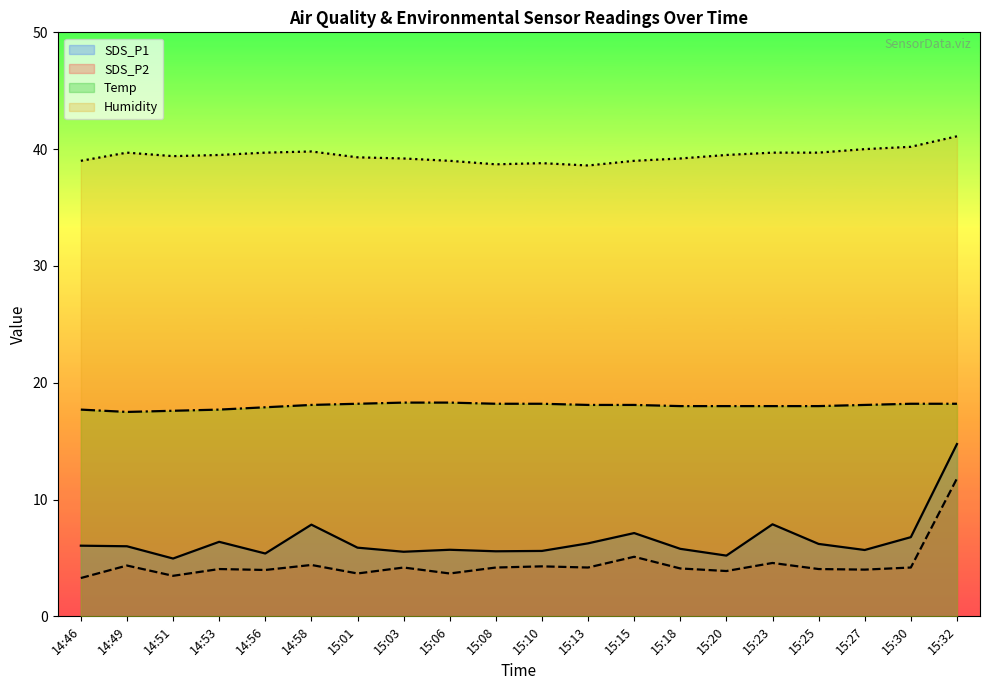

Reading left to right, extract all data points from this chart.

SDS_P1: 6.0	6.0	5.0	6.4	5.4	7.8	5.9	5.5	5.7	5.6	5.6	6.2	7.1	5.8	5.2	7.9	6.2	5.7	6.8	14.8
SDS_P2: 3.3	4.3	3.5	4.0	4.0	4.4	3.7	4.2	3.7	4.2	4.3	4.2	5.1	4.1	3.9	4.6	4.0	4.0	4.2	11.8
Temp: 17.7	17.5	17.6	17.7	17.9	18.1	18.2	18.3	18.3	18.2	18.2	18.1	18.1	18.0	18.0	18.0	18.0	18.1	18.2	18.2
Humidity: 39.0	39.7	39.4	39.5	39.7	39.8	39.3	39.2	39.0	38.7	38.8	38.6	39.0	39.2	39.5	39.7	39.7	40.0	40.2	41.1